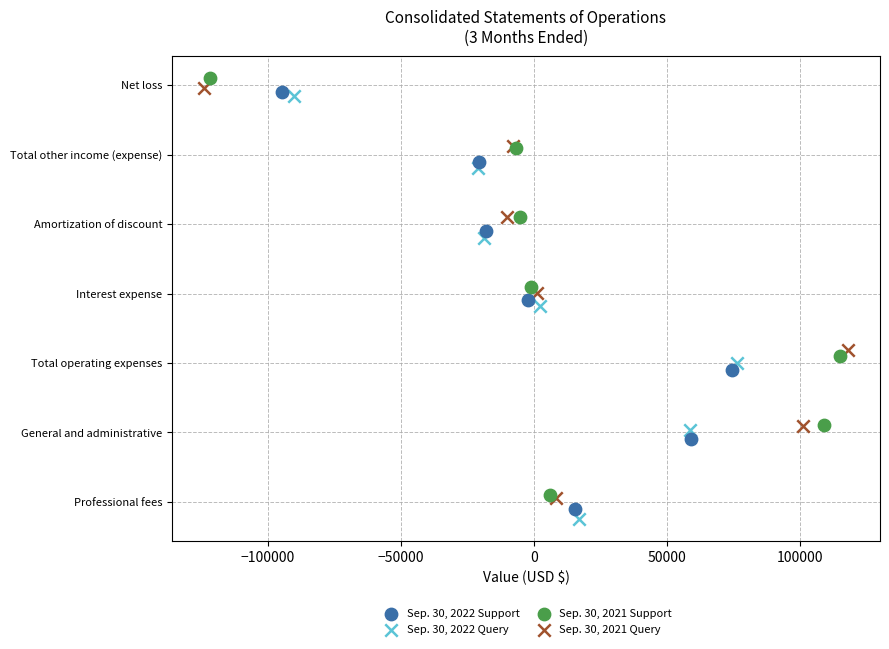

Which series reaches the minimum Y coordinate?

Sep. 30, 2022 Query